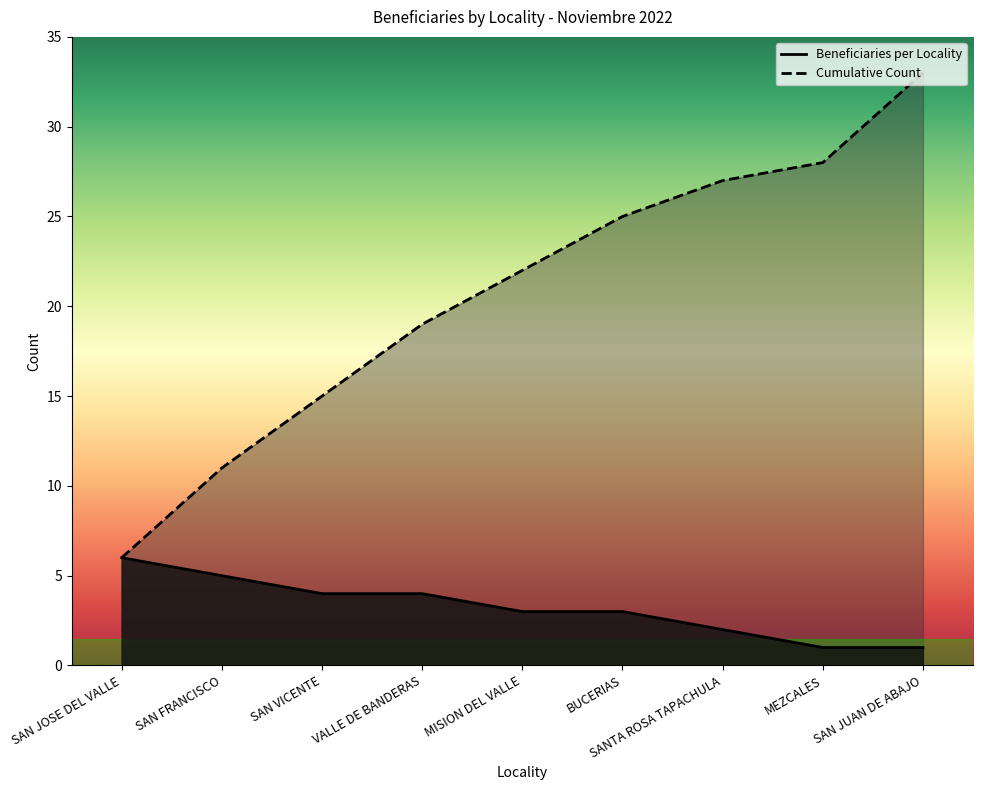

Rank the series at SAN JUAN DE ABAJO from highest to lowest value.

Cumulative Count, Beneficiaries per Locality